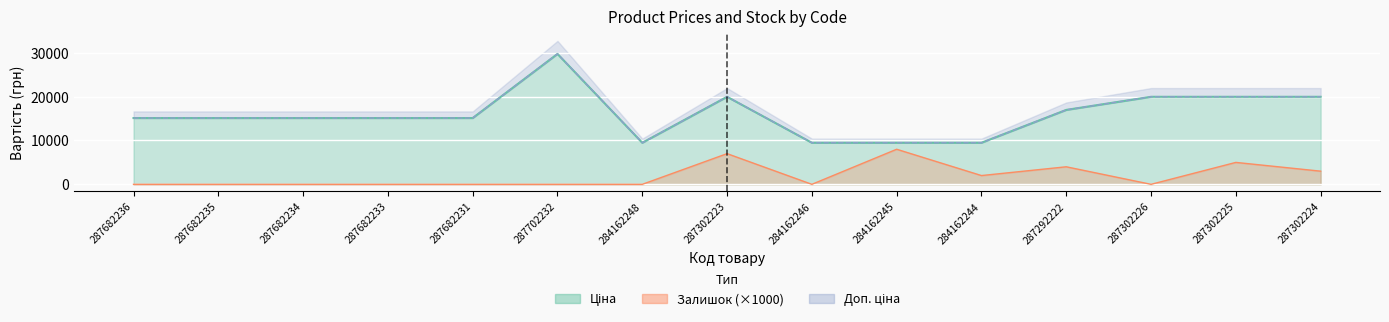

The Доп. ціна series shows 19964.2 at 287302225. True or false?

True